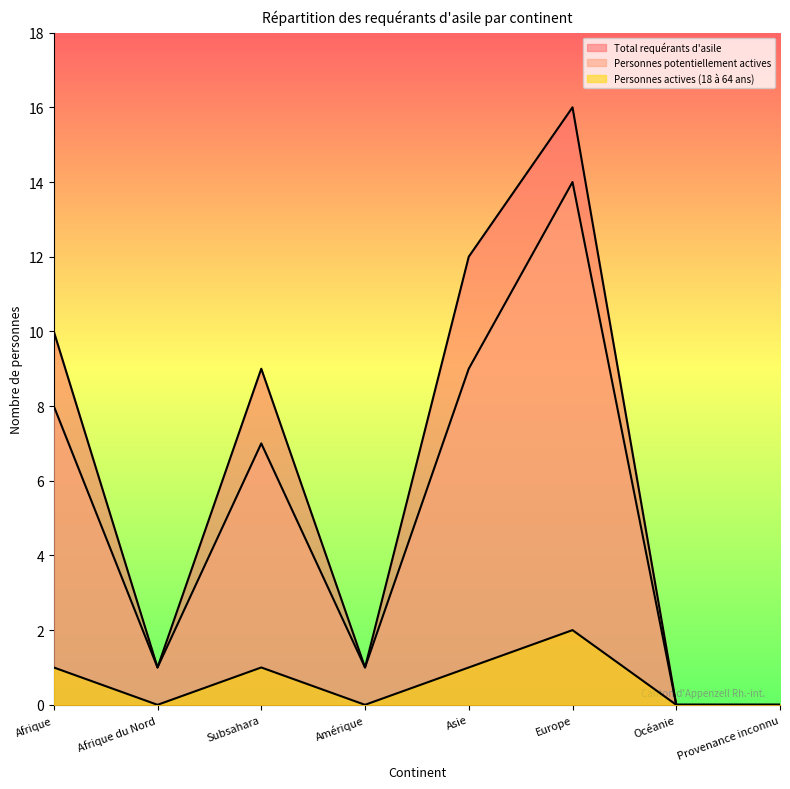

At how many categories does at least one series exceed 15?

1